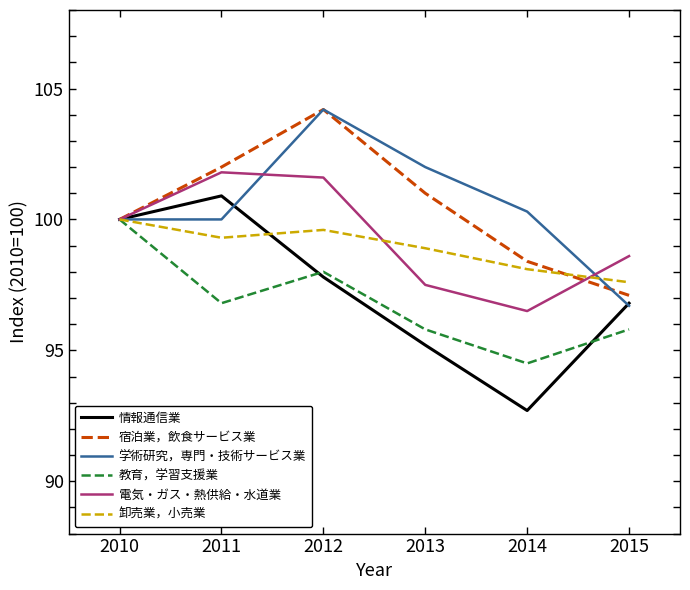

At which label does 宿泊業，飲食サービス業 reach its minimum?

2015